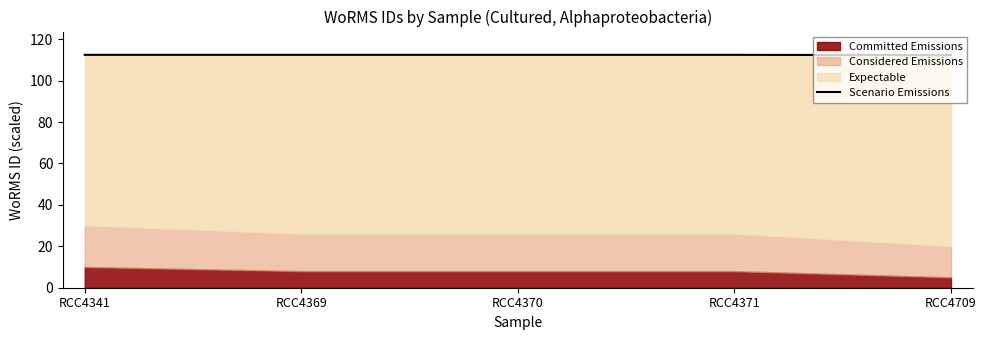

Rank the categories by value from lowest to highest.

RCC4709, RCC4341, RCC4369, RCC4370, RCC4371